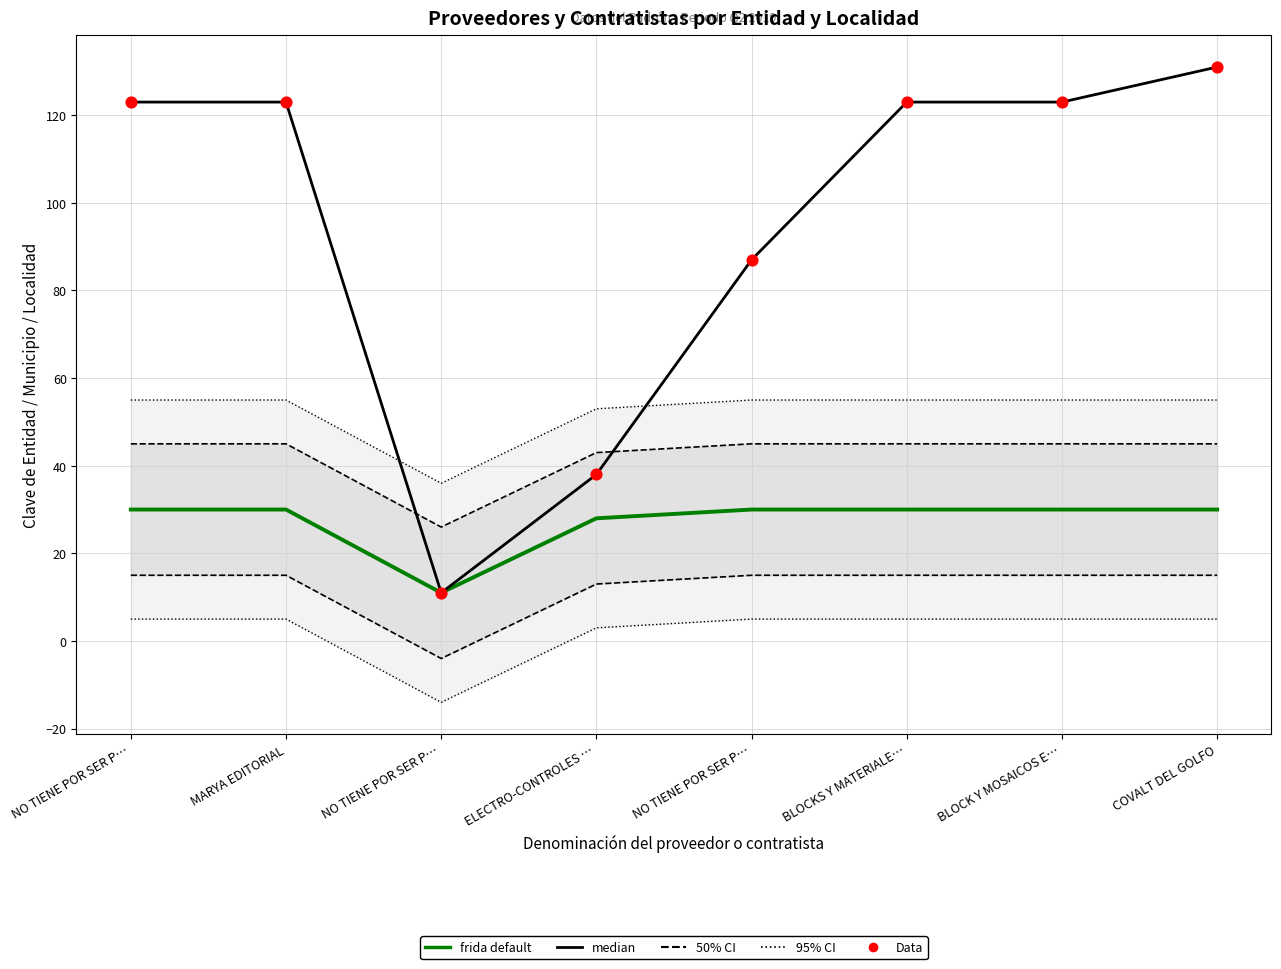

At which category is the sum across all series the highest?

COVALT DEL GOLFO